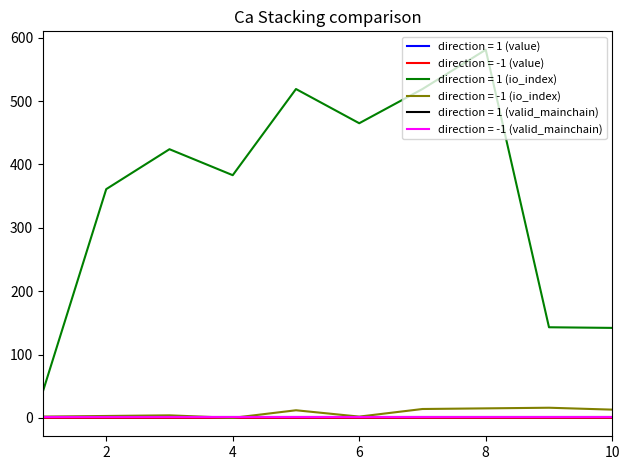

Does the chart display data point markers on the line(s)?

No